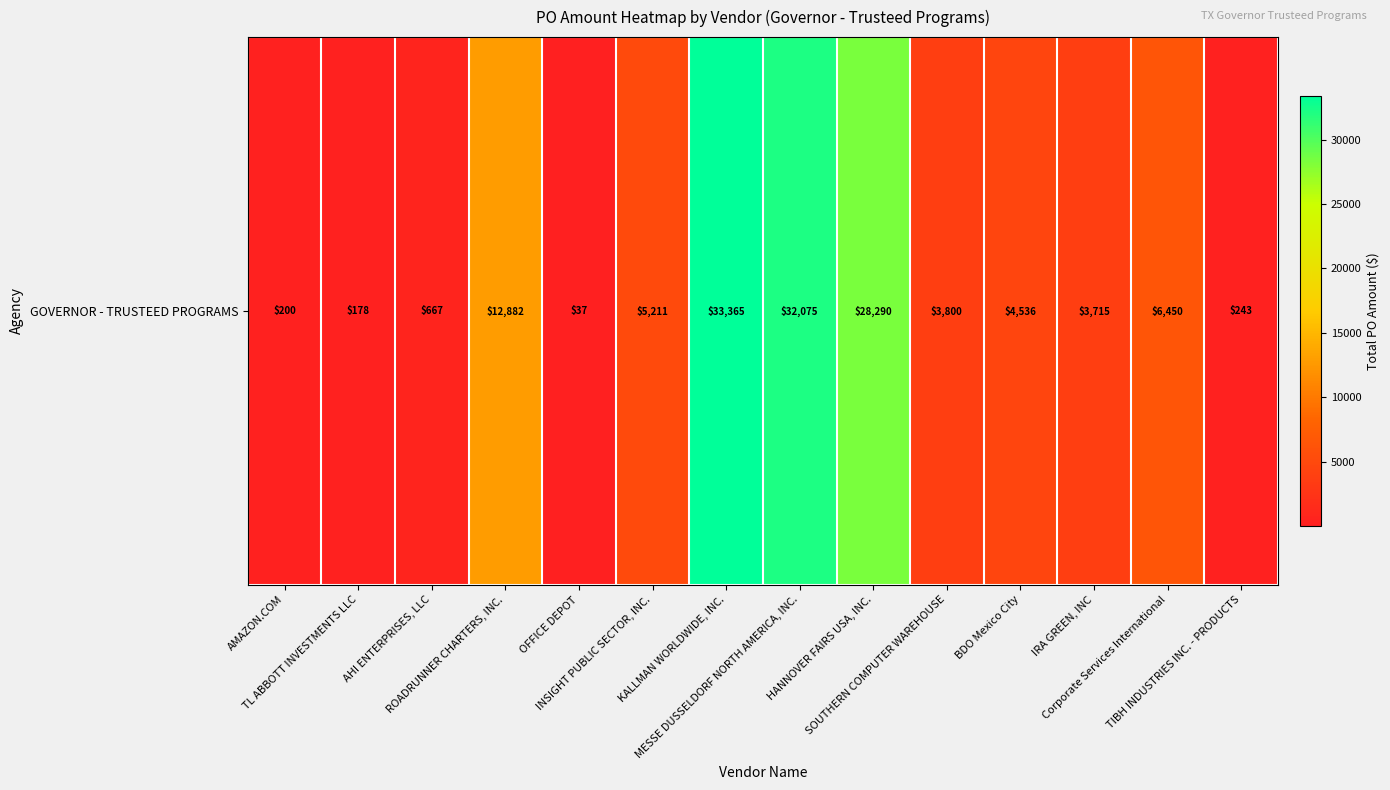

Rank the categories by value from lowest to highest.

OFFICE DEPOT, TL ABBOTT INVESTMENTS LLC, AMAZON.COM, TIBH INDUSTRIES INC. - PRODUCTS, AHI ENTERPRISES, LLC, IRA GREEN, INC, SOUTHERN COMPUTER WAREHOUSE, BDO Mexico City, INSIGHT PUBLIC SECTOR, INC., Corporate Services International, ROADRUNNER CHARTERS, INC., HANNOVER FAIRS USA, INC., MESSE DUSSELDORF NORTH AMERICA, INC., KALLMAN WORLDWIDE, INC.